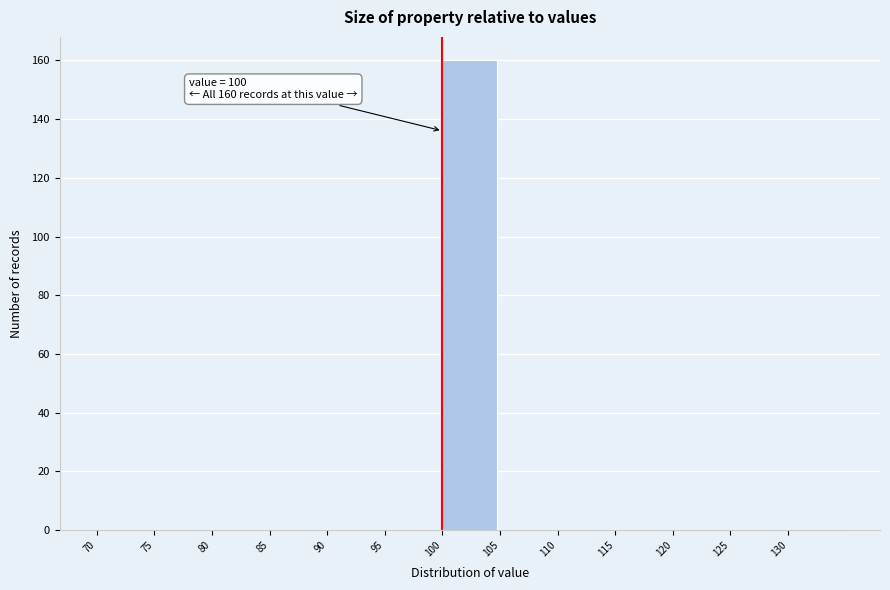

Which range on the x-axis has the tallest bar?

100 to 105